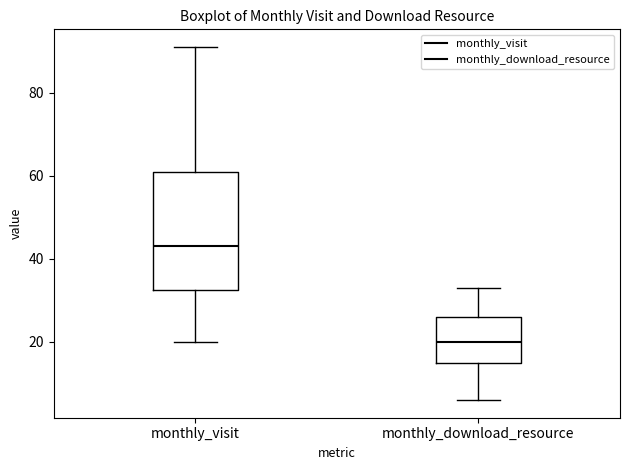

Reading left to right, transcribe this box plot: for each box, give where its median line is, the range the box spans, and where its two whiskers end, as read against the y-axis. The values are not printed on the chart, so give them approximately, as read against the axis.

monthly_visit: median 44, box 32 to 62, whiskers 20 to 92
monthly_download_resource: median 20, box 16 to 26, whiskers 6 to 34